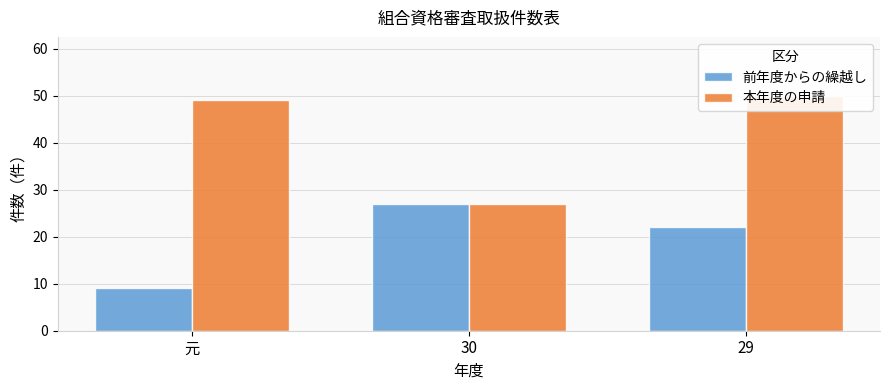

List the series in order of their peak value, lowest first.

前年度からの繰越し, 本年度の申請